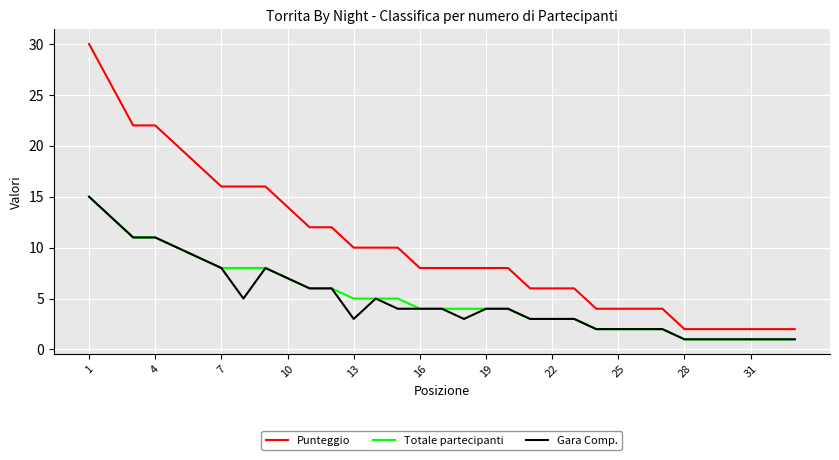

Which series has the widest spread of values?

Punteggio